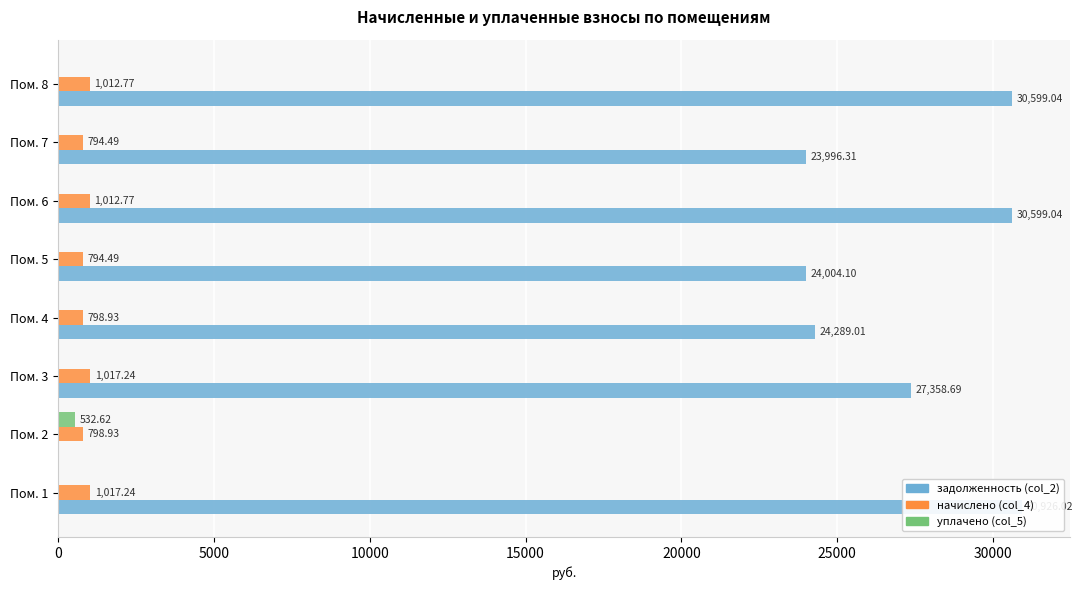

What is the difference between the maximum and minimum values in the начислено (col_4) series?

222.8